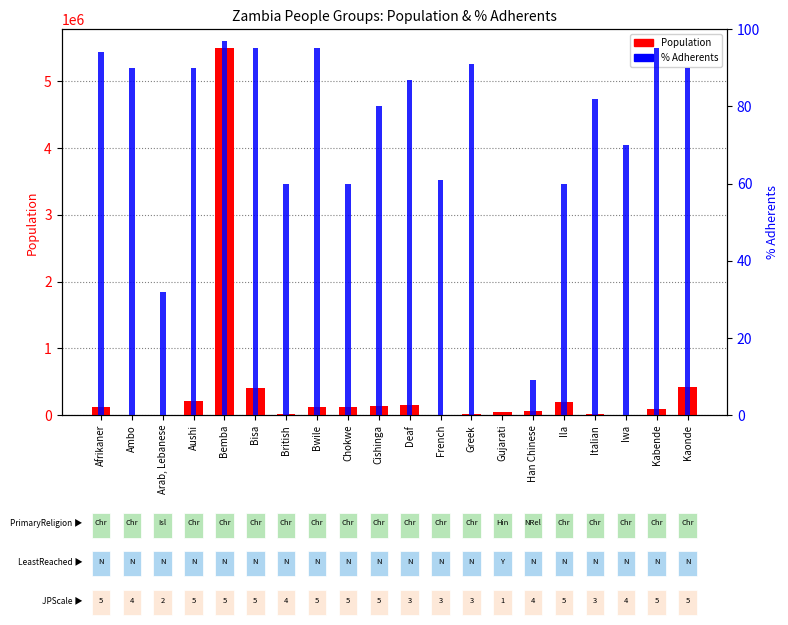

Rank the series by their average value, from lowest to highest.

% Adherents, Population